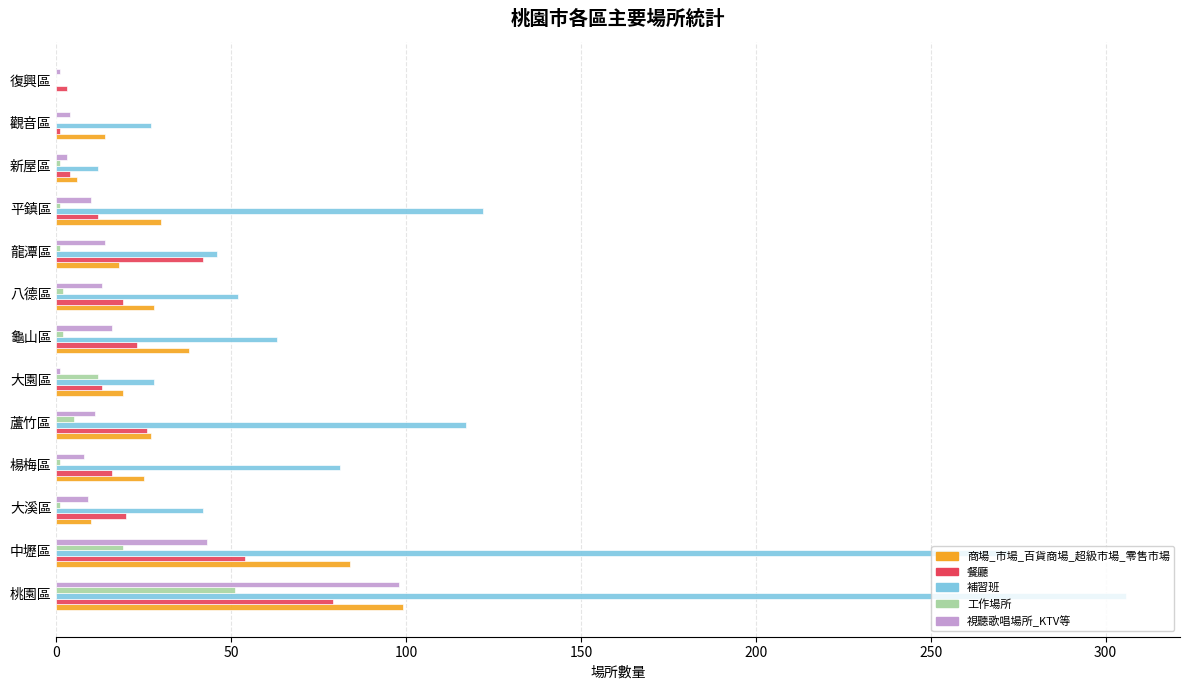

What is the maximum value for 視聽歌唱場所_KTV等?

98